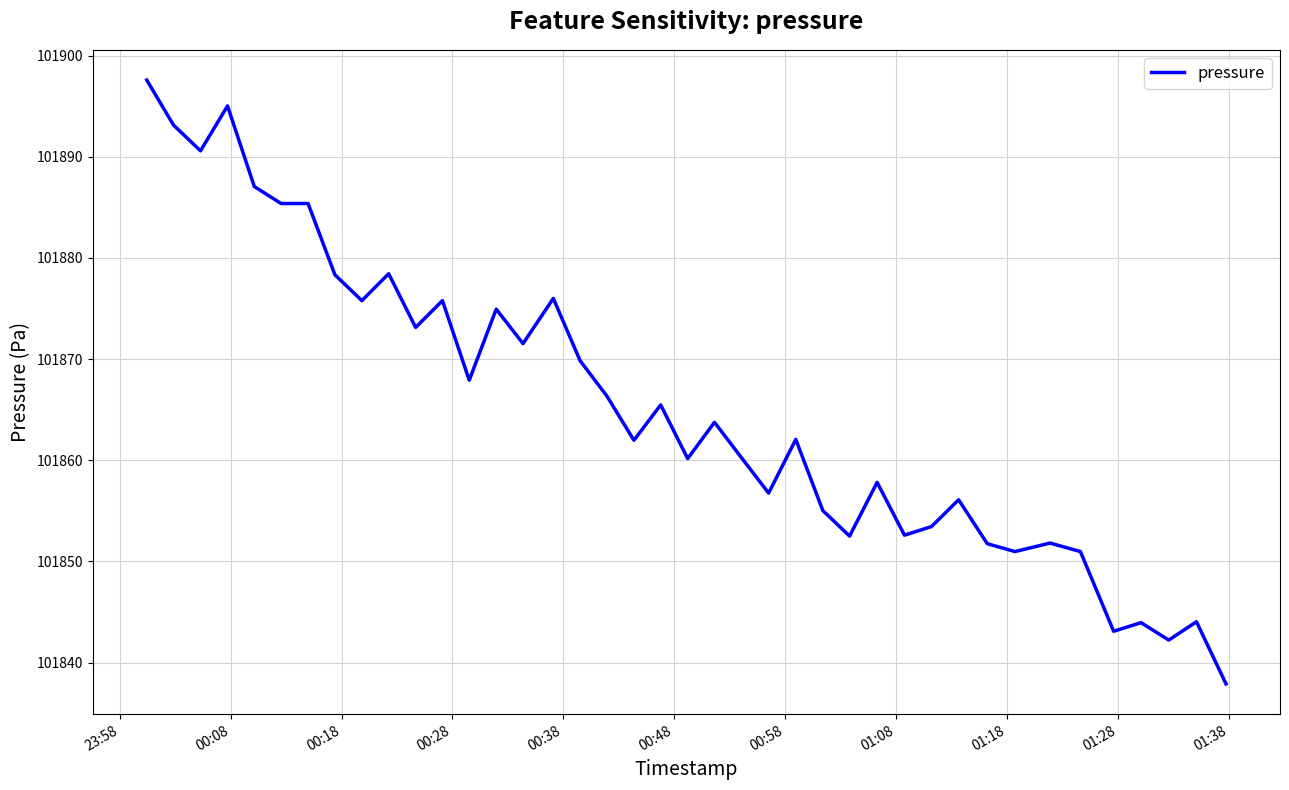

What is the difference between the maximum and minimum values?

59.7